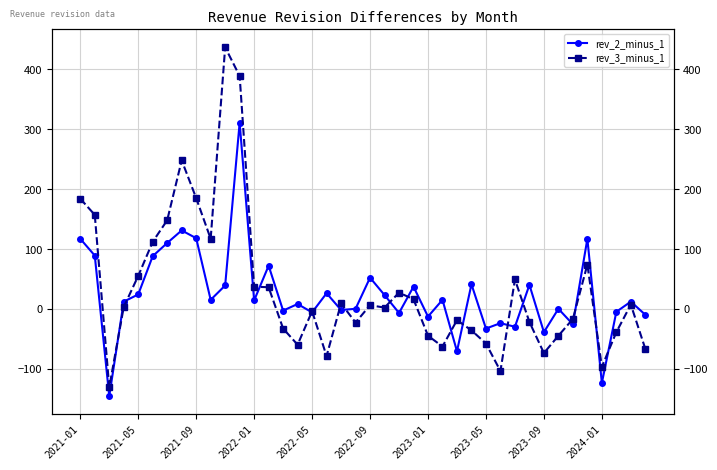

True or false: rev_2_minus_1 has more than 1 points higher than both neighbors.

True